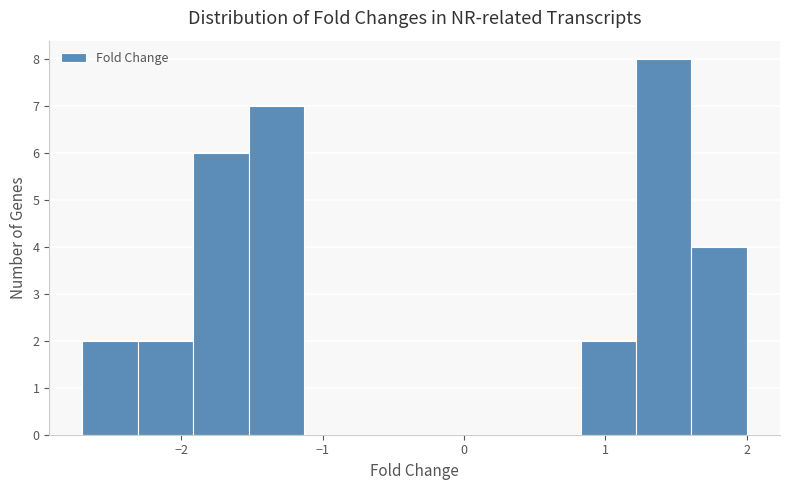

Read against the x-axis, roughly where is the centre of the tallest bar?

1.4